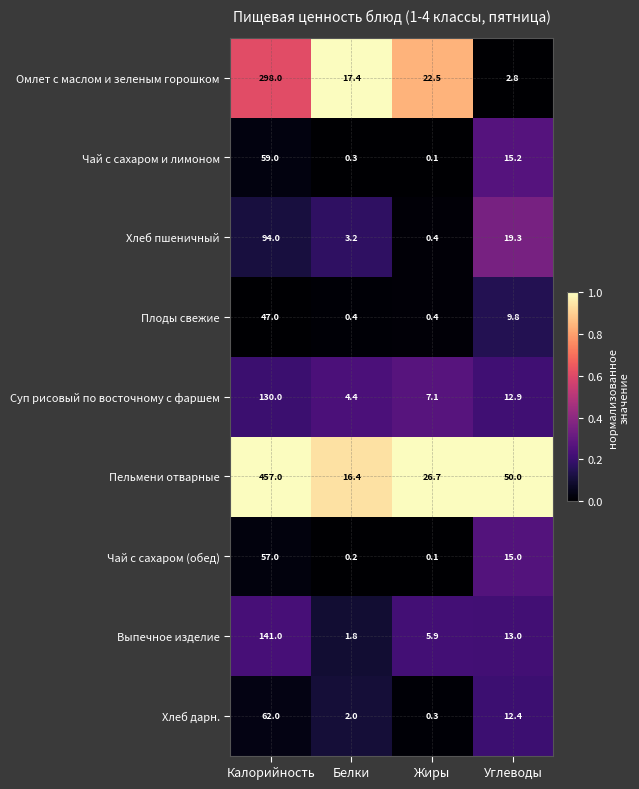

At which category is the sum across all series the highest?

Калорийность